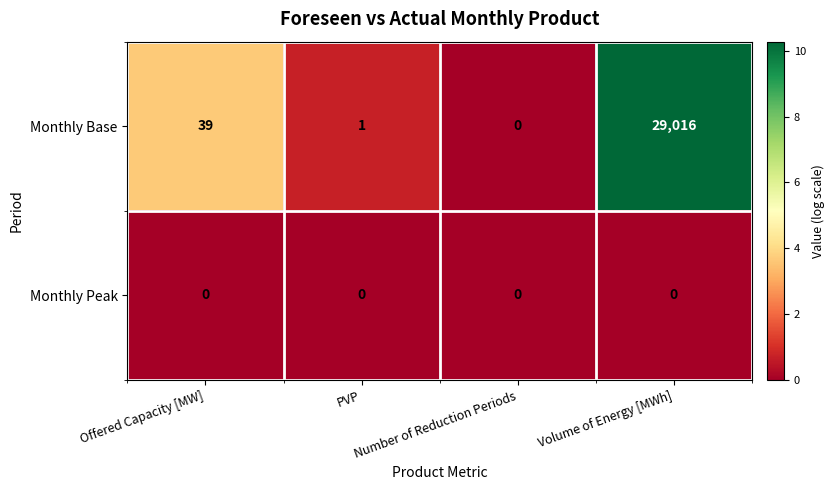

What is the sum of all Monthly Base values?

29056